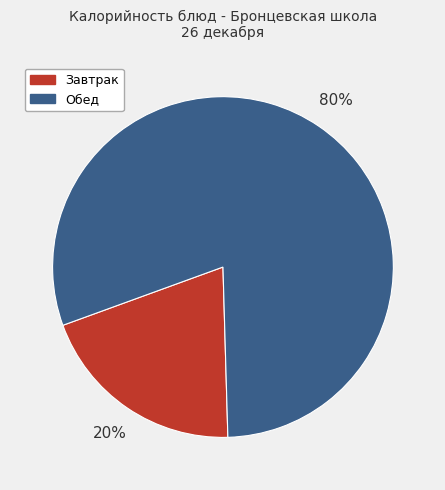

To the nearest percent, what portion does Завтрак represent?

20%